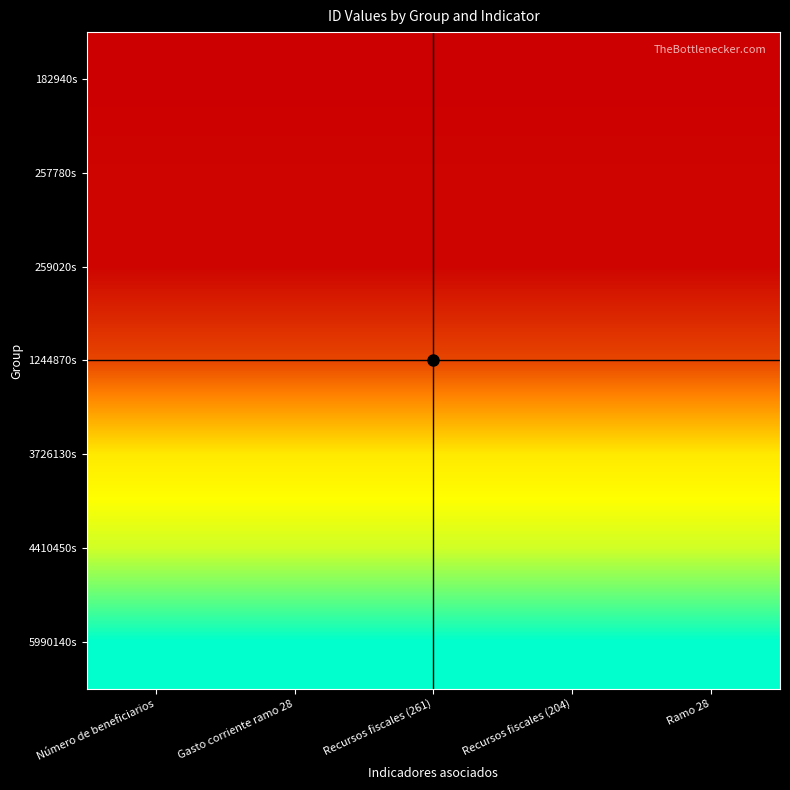

What is the minimum value shown in the chart?

182939